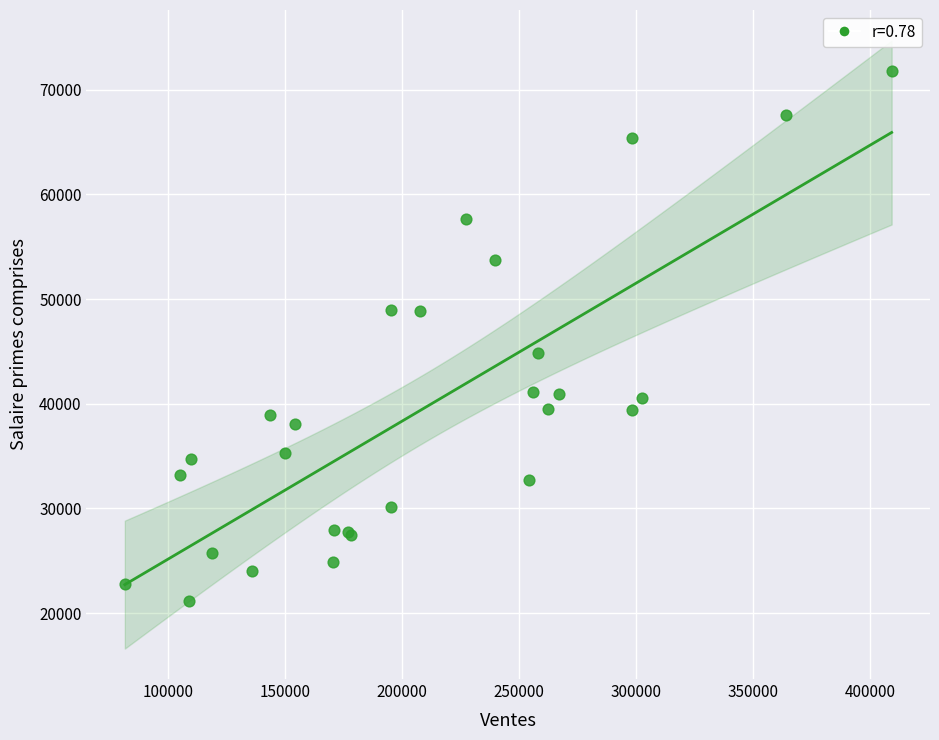

What Y value in the scatter plot is closest to 46470?

44820